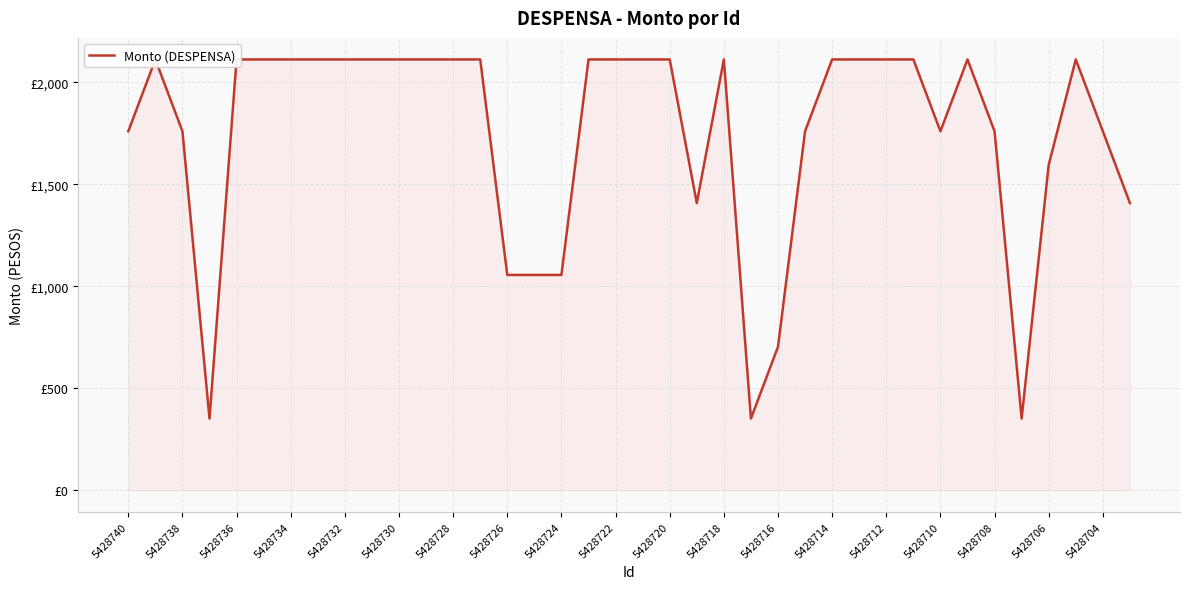

Count the number of categories in the chart.

38